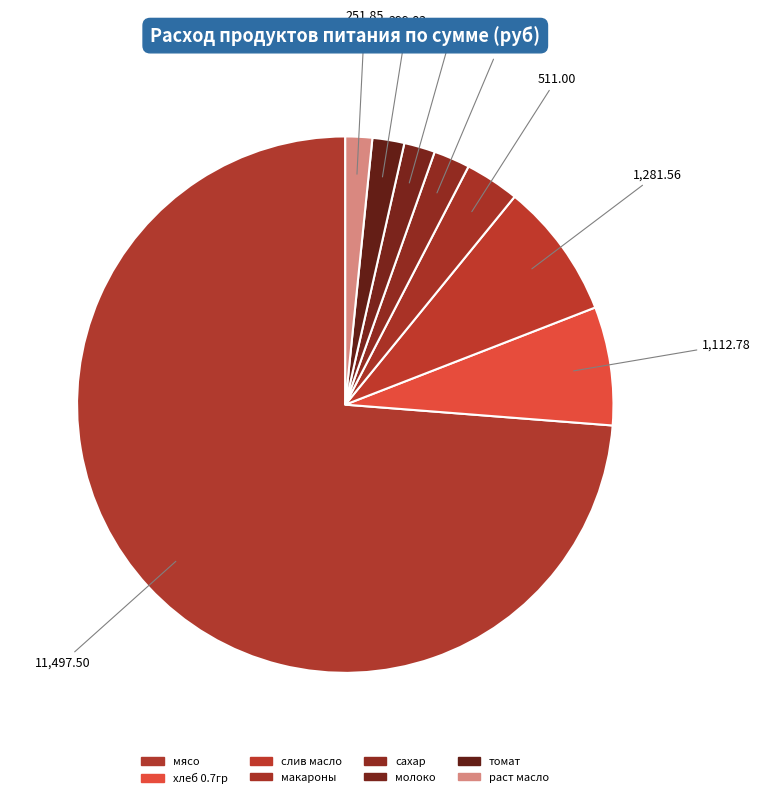

Is there a majority slice in this chart?

Yes